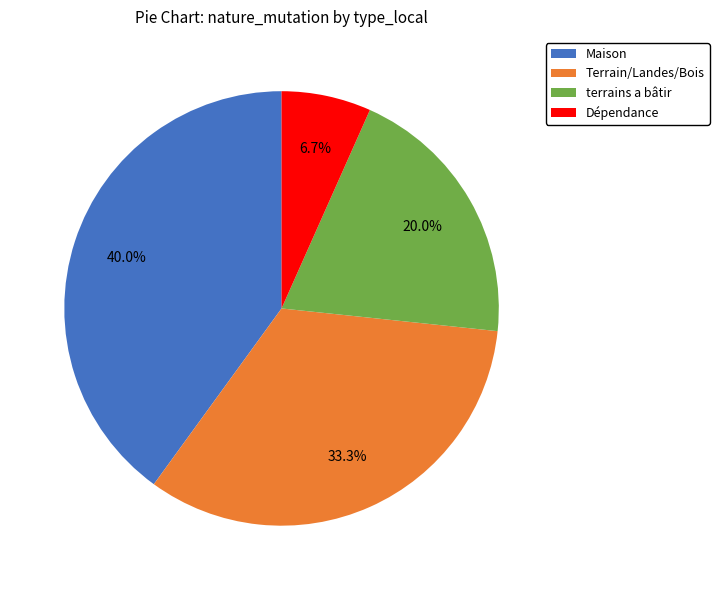

Count the number of slices in the pie.

4